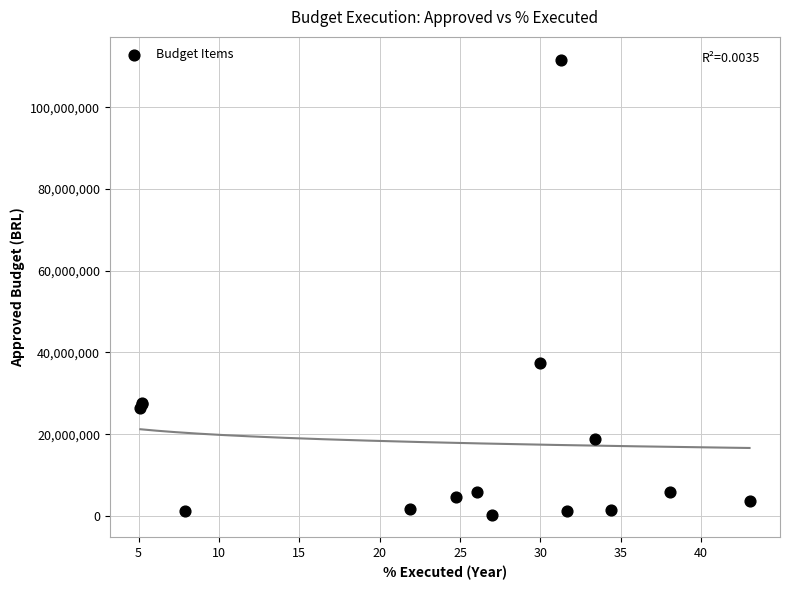

What Y value in the scatter plot is closest to 56003767?

37471163